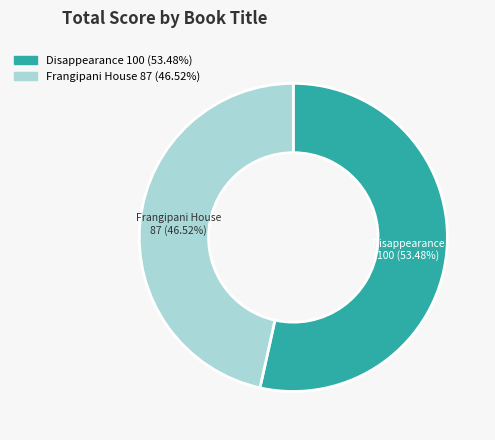

The Disappearance slice represents 53% of the pie. True or false?

True